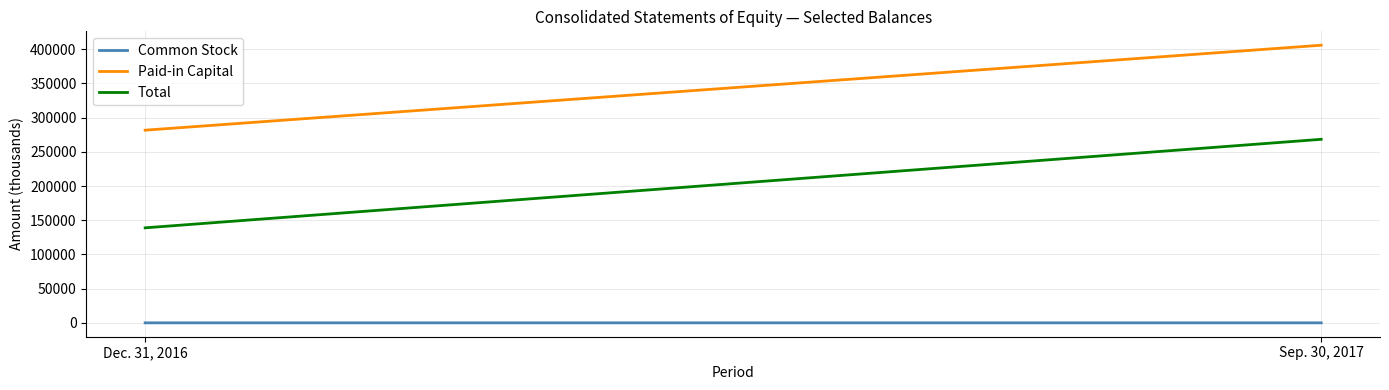

How many categories are shown in the chart?

2